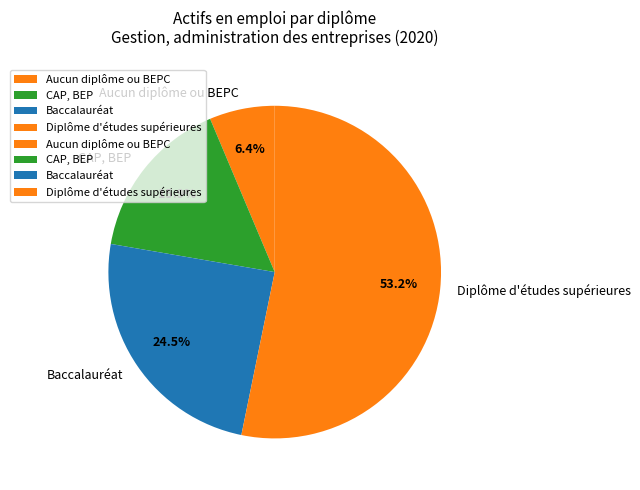

What percentage is the Diplôme d'études supérieures slice, to the nearest percent?

53%